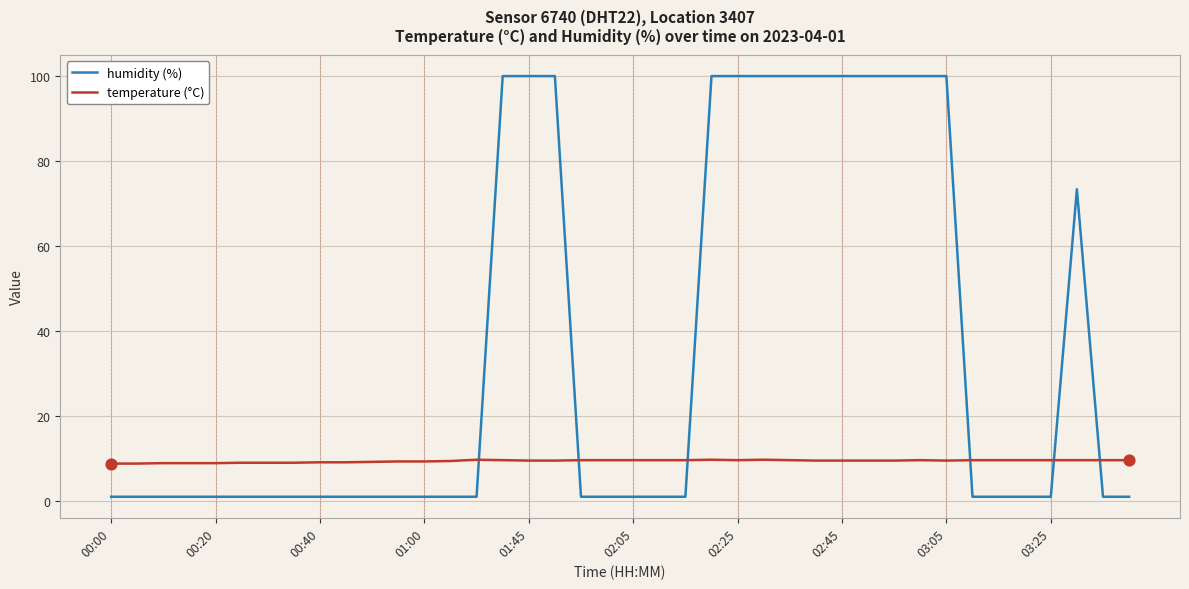

Which series has the largest range (max minus min)?

humidity (%)